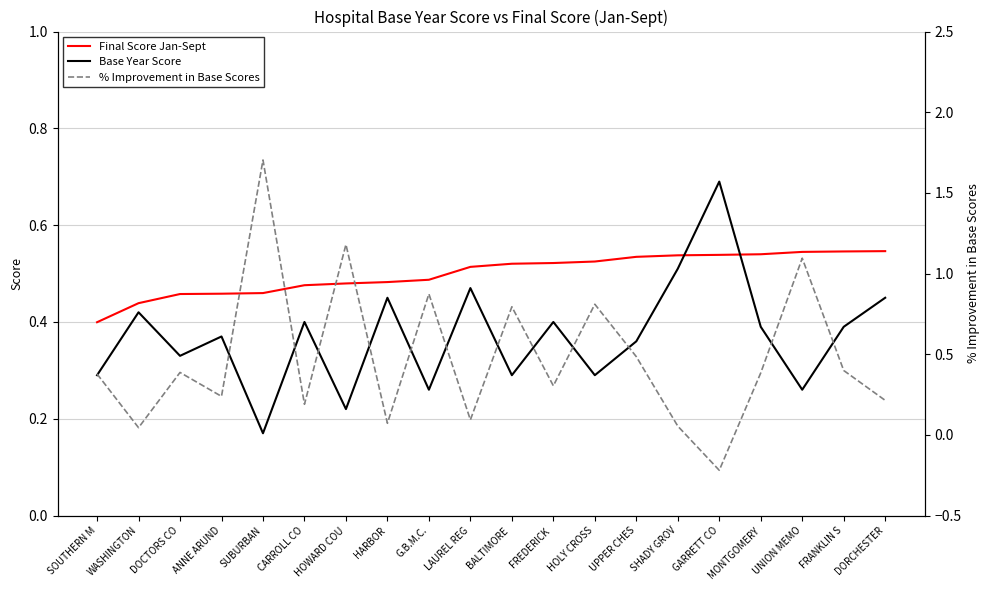

Rank the categories by % Improvement in Base Scores value from lowest to highest.

GARRETT CO, WASHINGTON, SHADY GROV, HARBOR, LAUREL REG, CARROLL CO, DORCHESTER, ANNE ARUND, FREDERICK , SOUTHERN M, MONTGOMERY, DOCTORS CO, FRANKLIN S, UPPER CHES, BALTIMORE , HOLY CROSS, G.B.M.C., UNION MEMO, HOWARD COU, SUBURBAN